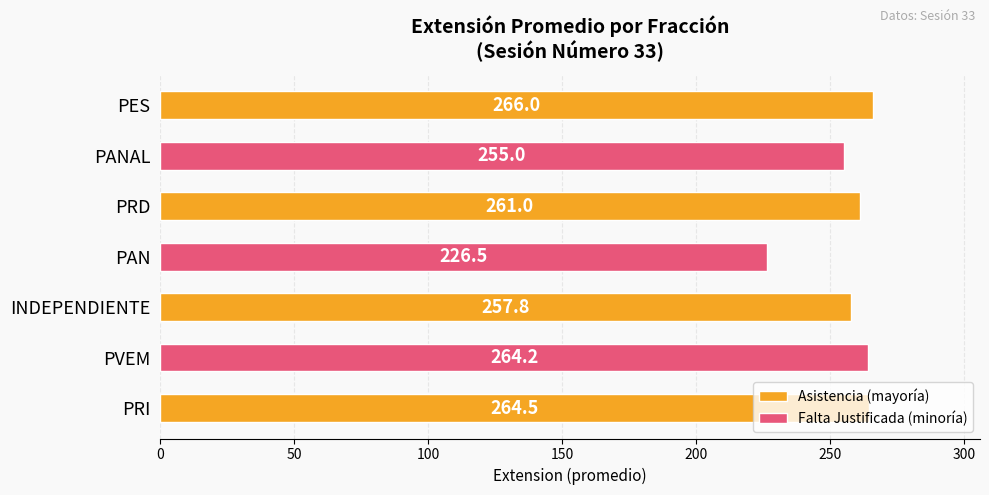

Count the number of data series in this chart.

1